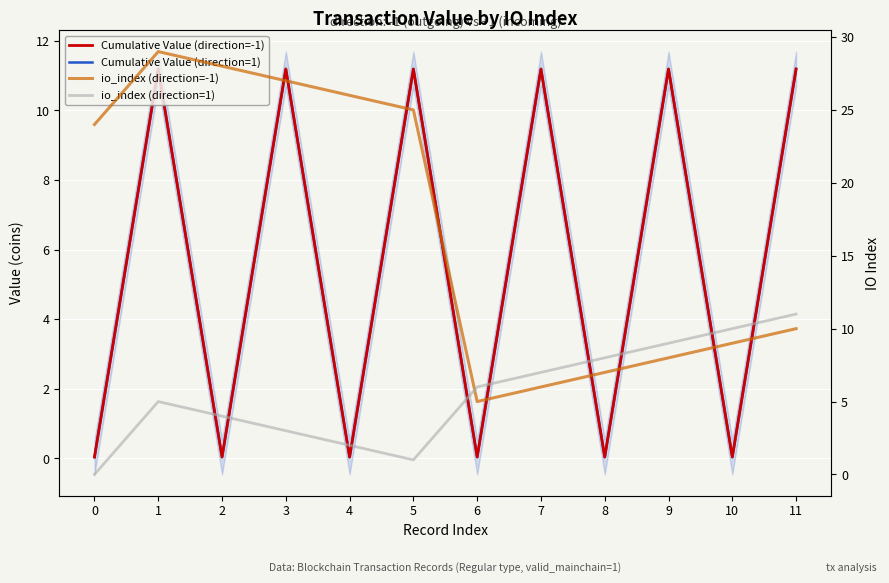

What is the sum of all io_index (direction=-1) values?

204.0